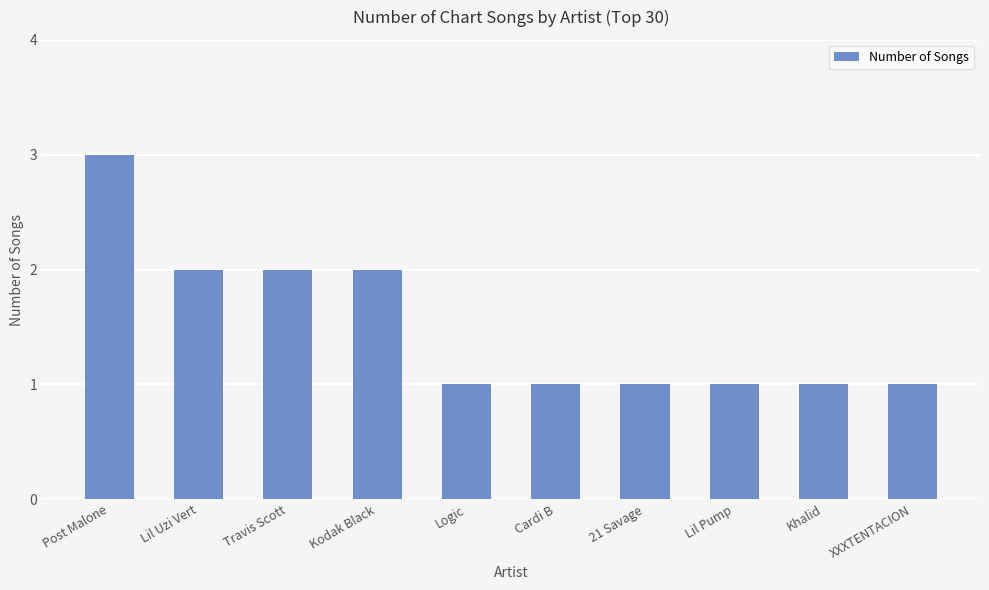

What is the approximate value at Lil Uzi Vert?

2